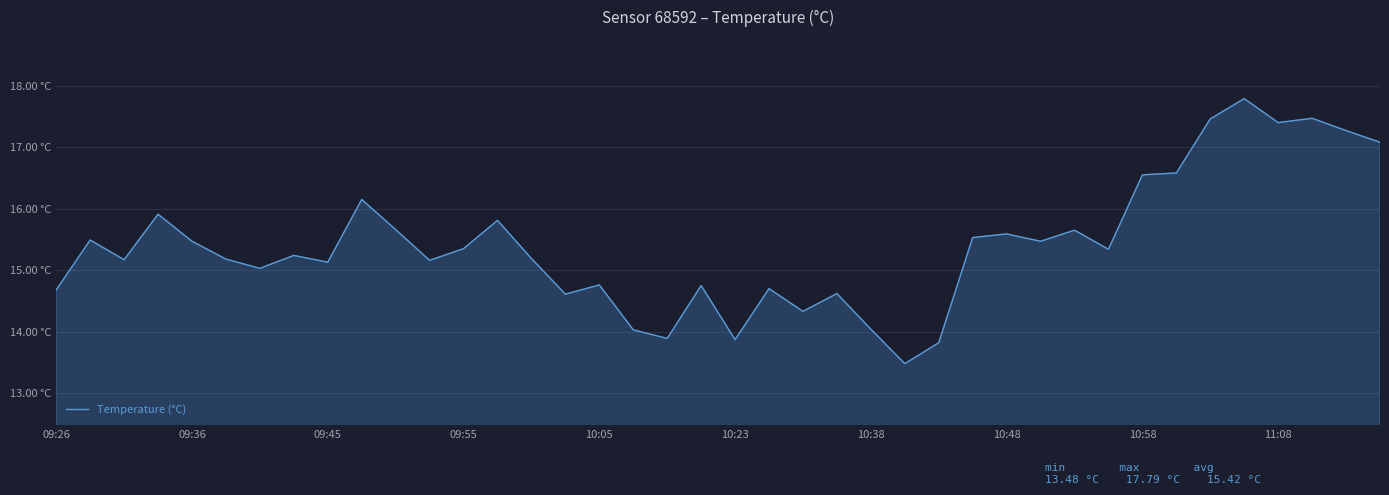

Does the chart have visible grid lines?

Yes